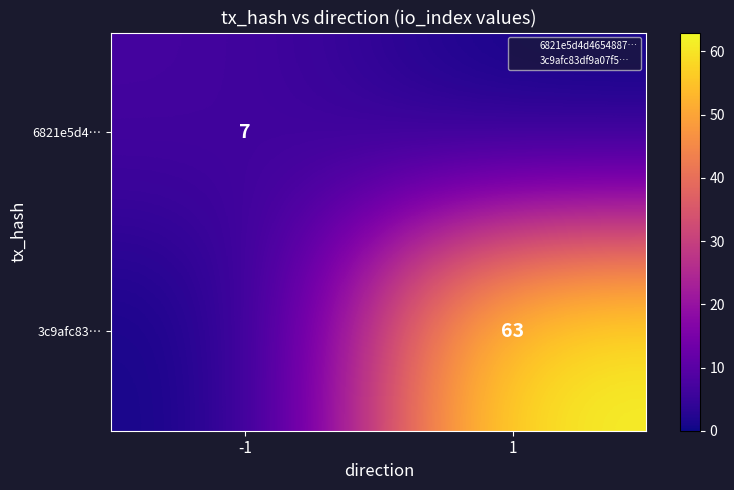

The value of 3c9afc83… at 1 is 63. True or false?

True